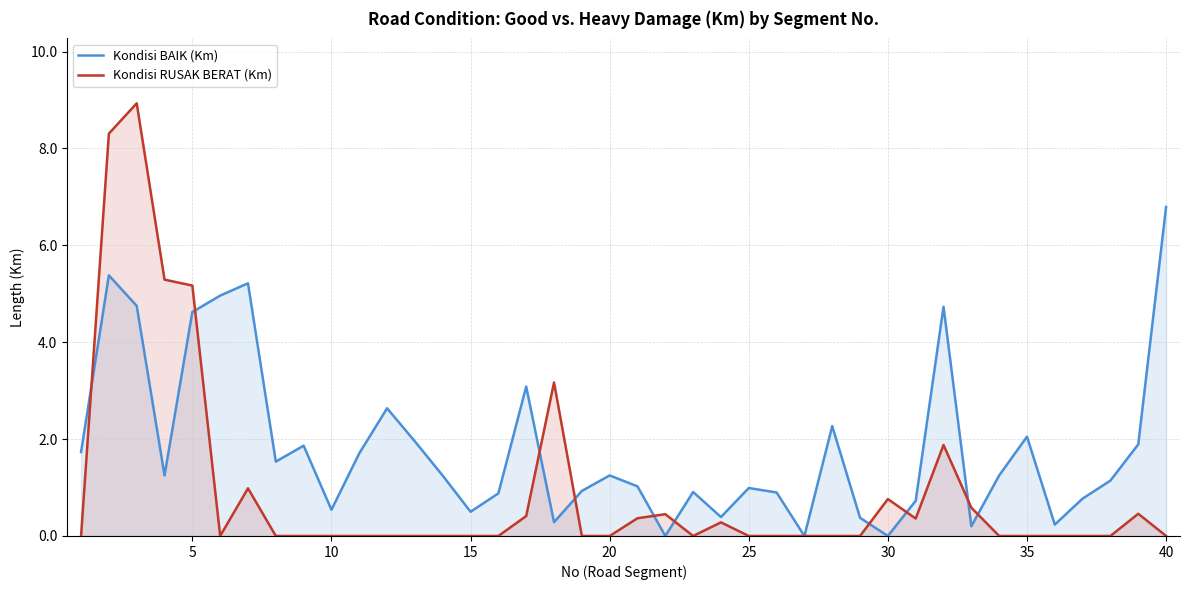

Which series has the largest total across all categories?

Kondisi BAIK (Km)